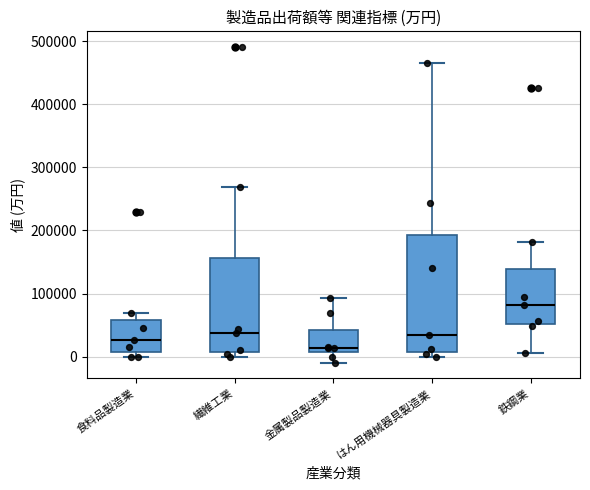

Which box has the highest median line?

鉄鋼業